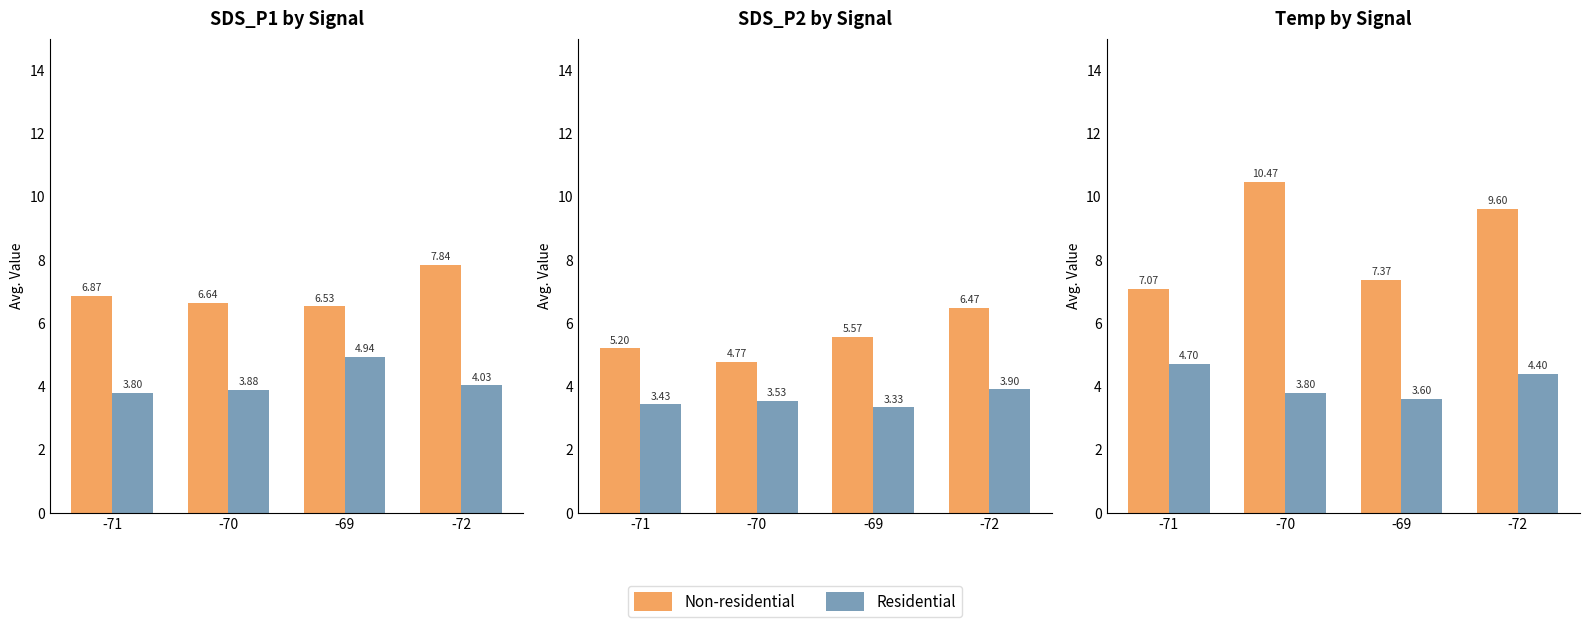

What are all the series names shown in the legend?

Non-residential, Residential